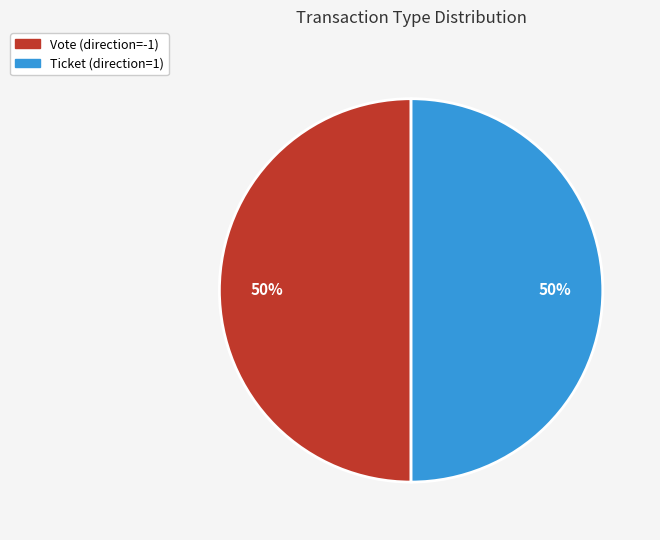

To the nearest percent, what percentage of the pie is Ticket?

50%